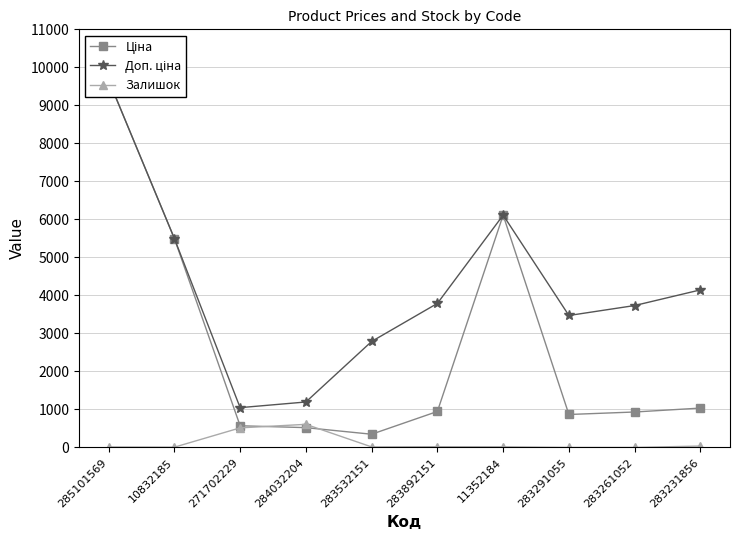

What is the average value of the Залишок series?

124